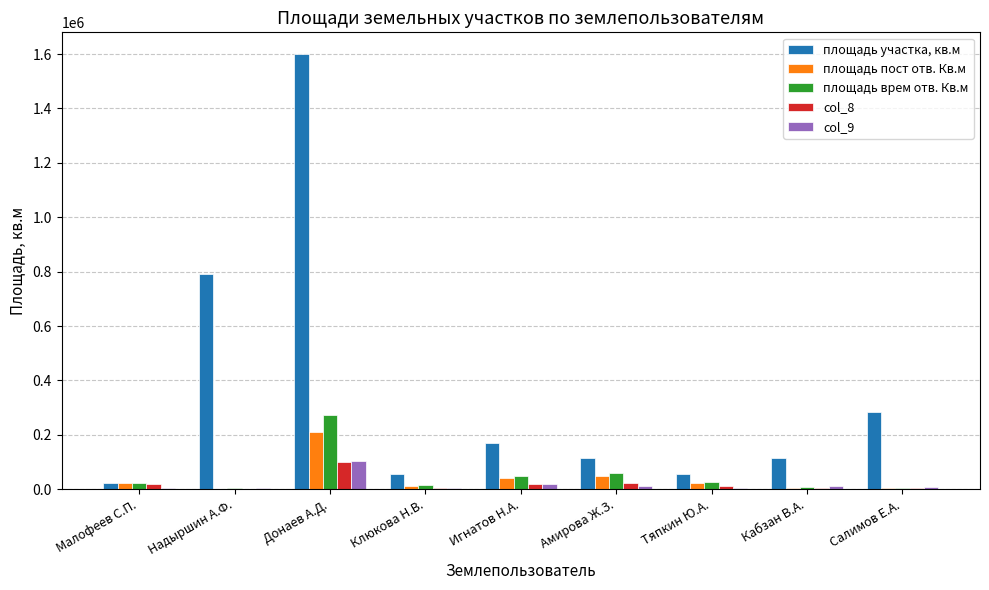

What is the sum of all площадь участка, кв.м values?

3211219